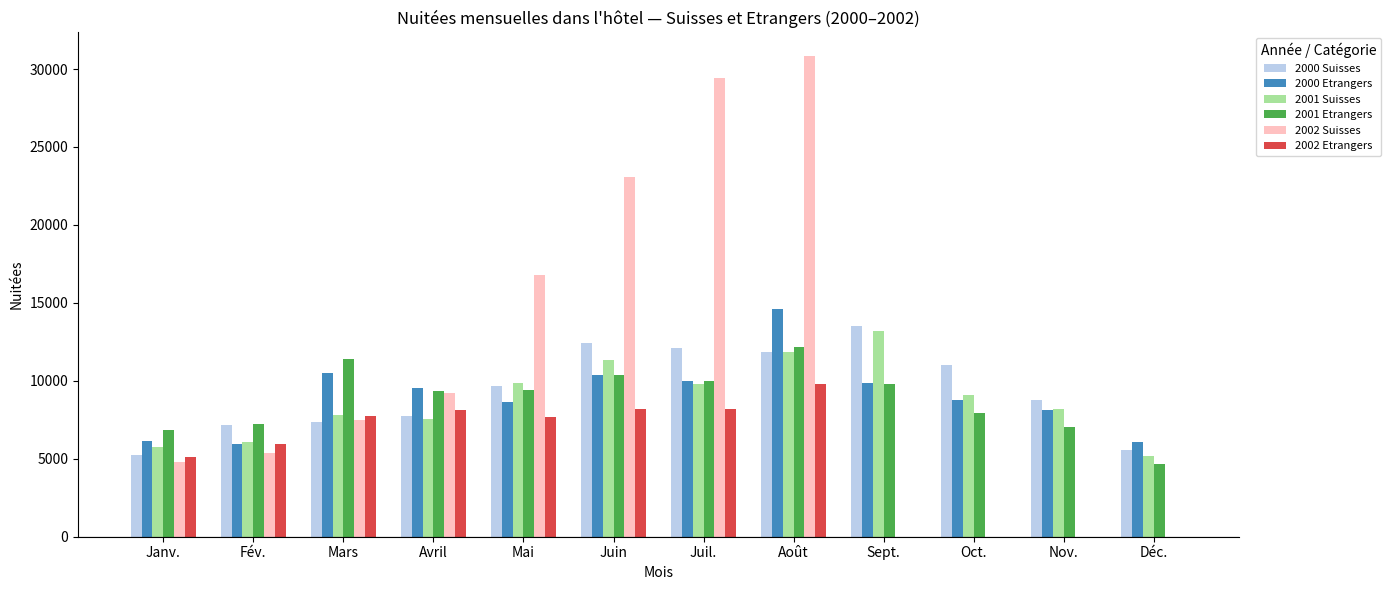

What is the highest value of the 2002 Suisses series?

30808